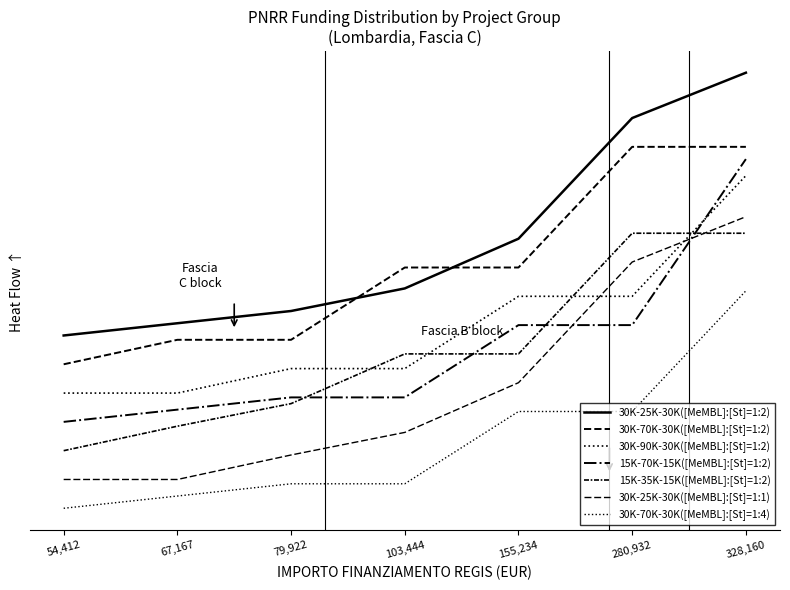

Does the chart have visible grid lines?

No